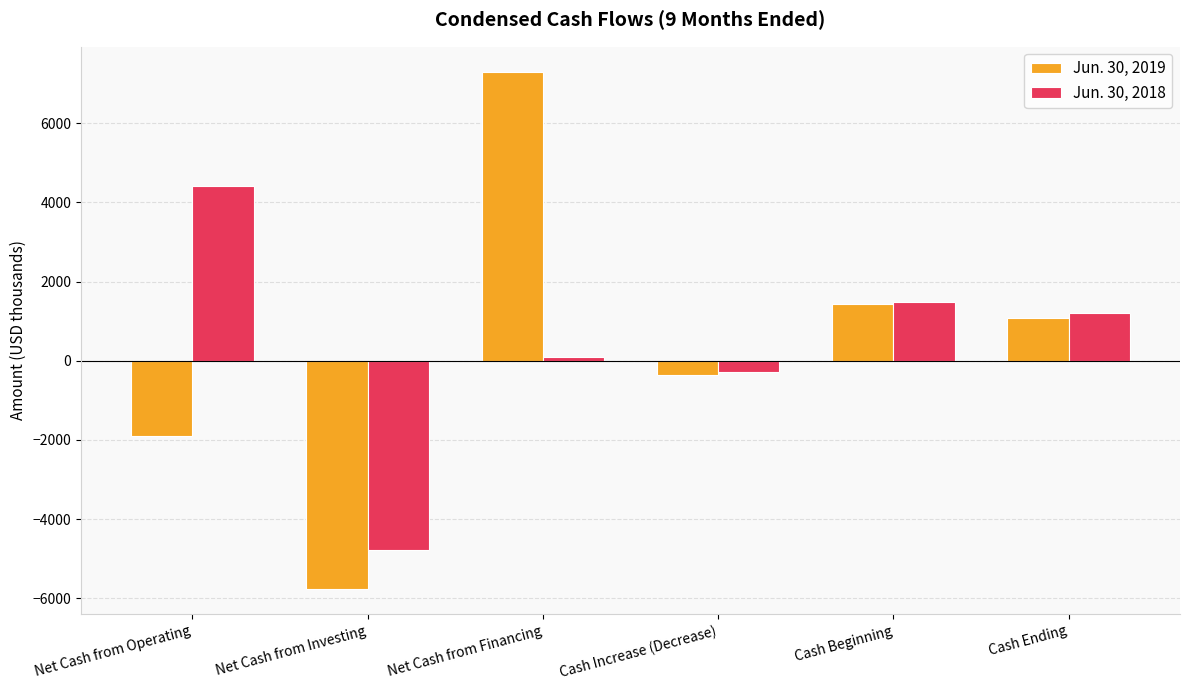

What is the value of the Jun. 30, 2019 bar at the 4th from the left?

-364